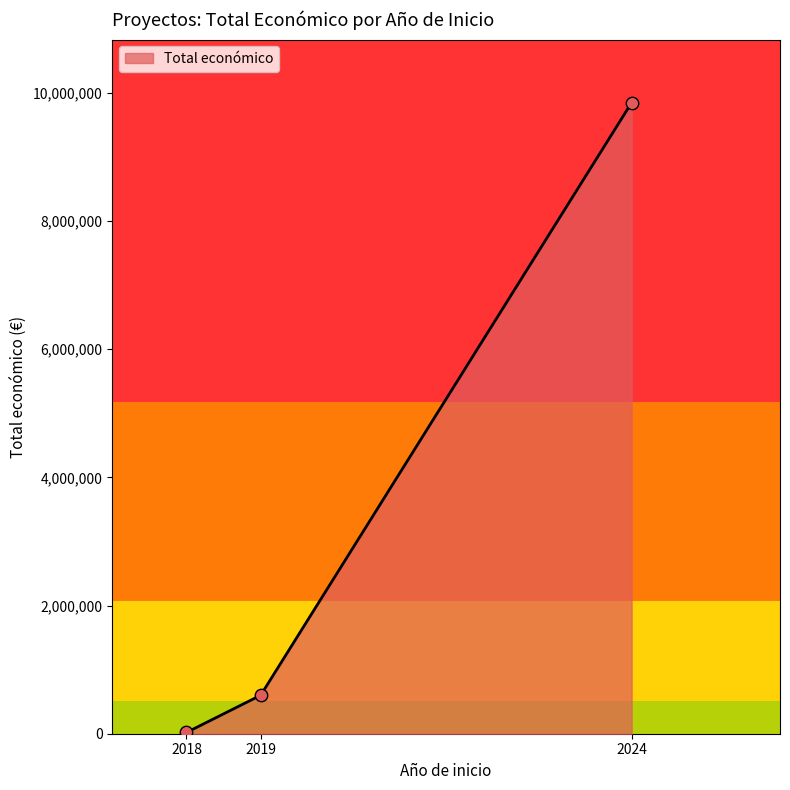

Between 2024 and 2019, which is larger?

2024